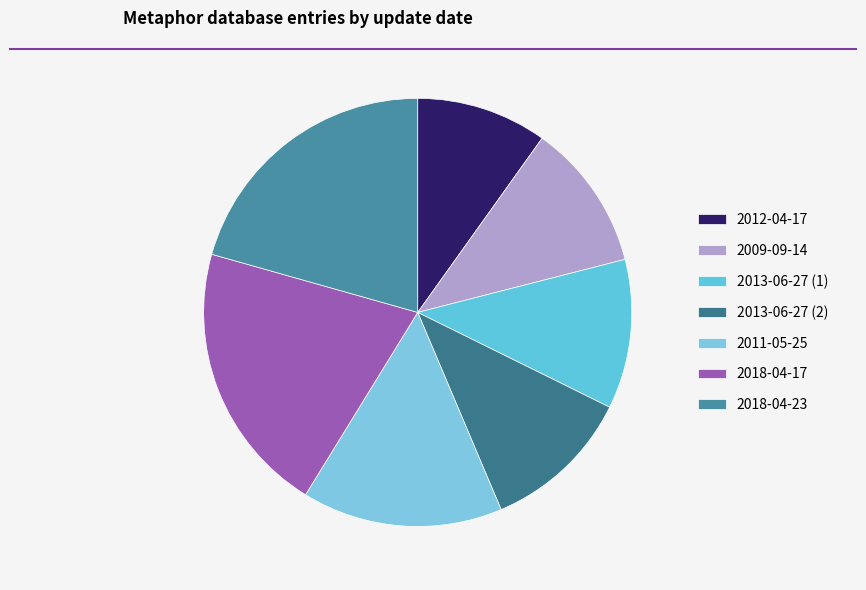

Is there a majority slice in this chart?

No